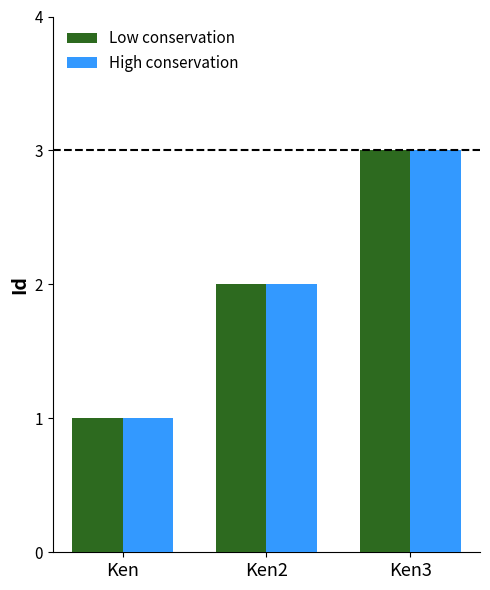

Is the value of Low conservation at Ken2 greater than the value of High conservation at Ken?

Yes